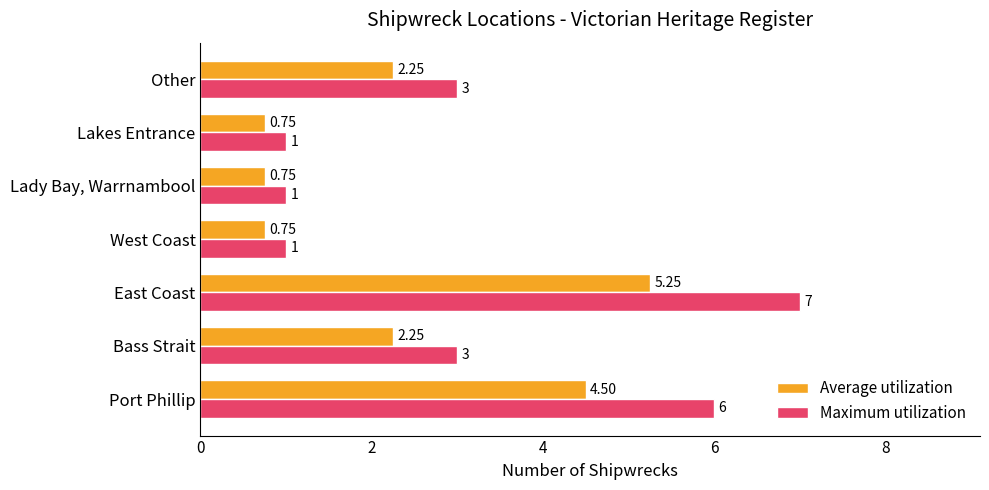

Which category has the highest value in the Maximum utilization series?

East Coast